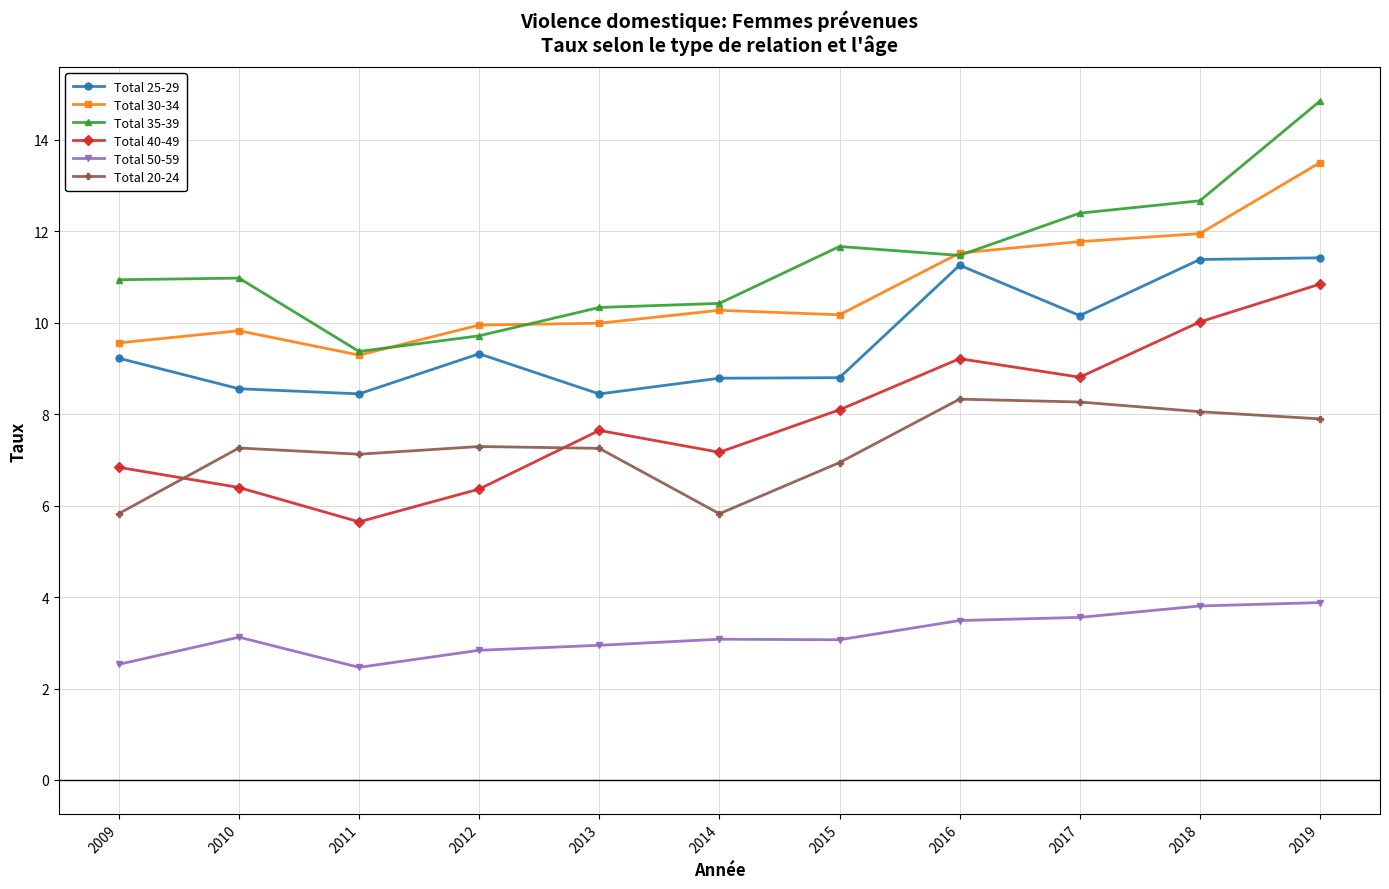

At which label does Total 35-39 reach its minimum?

2011